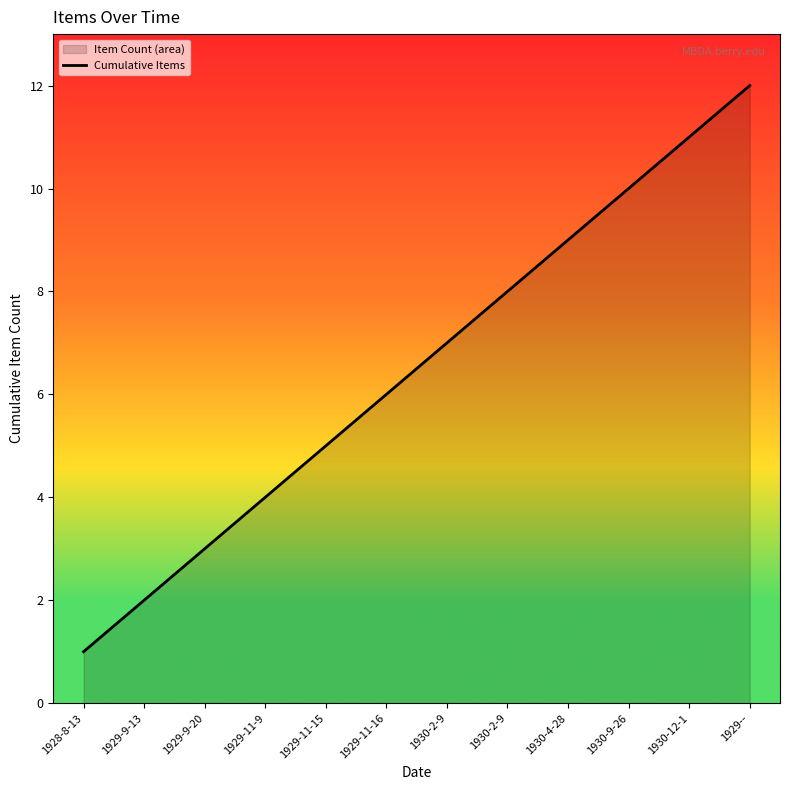

The value at 1930-9-26 is 10. True or false?

True